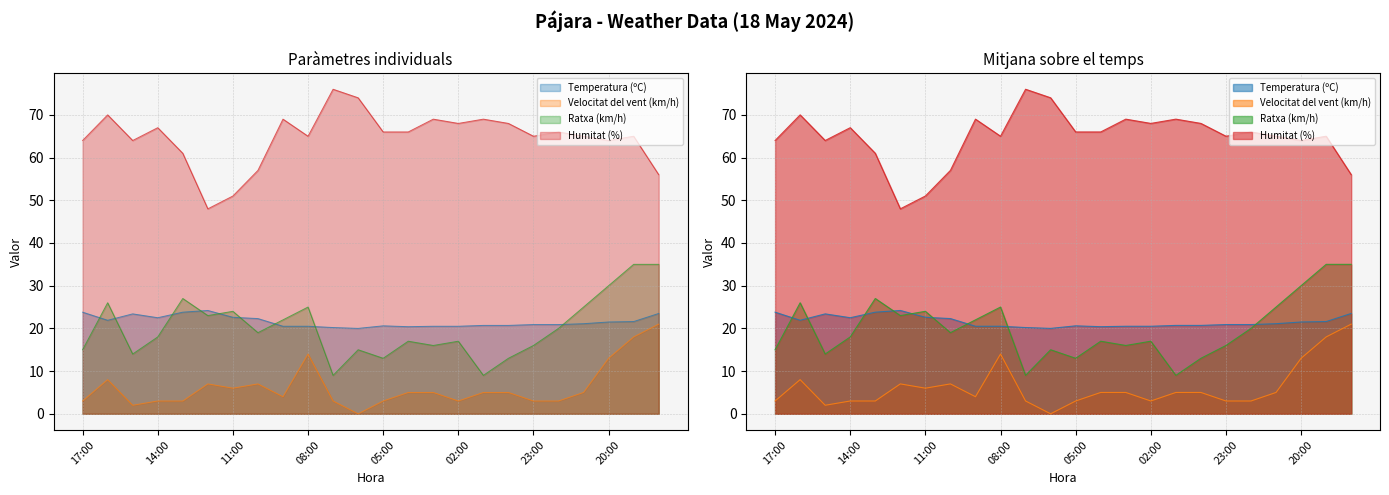

What is the label of the 14th point from the right?

07:00